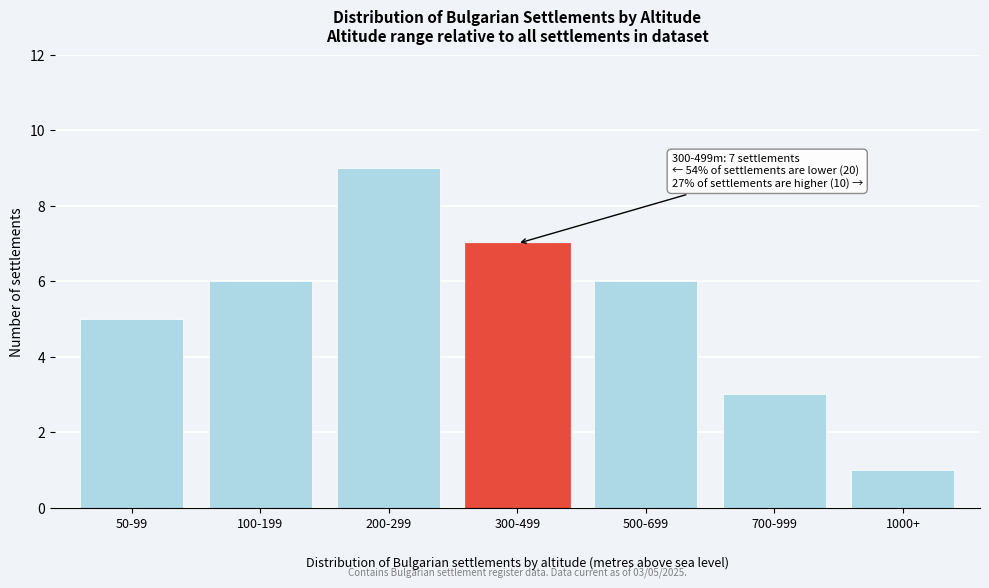

Reading left to right, what are all the values shown in this chart?

5	6	9	7	6	3	1